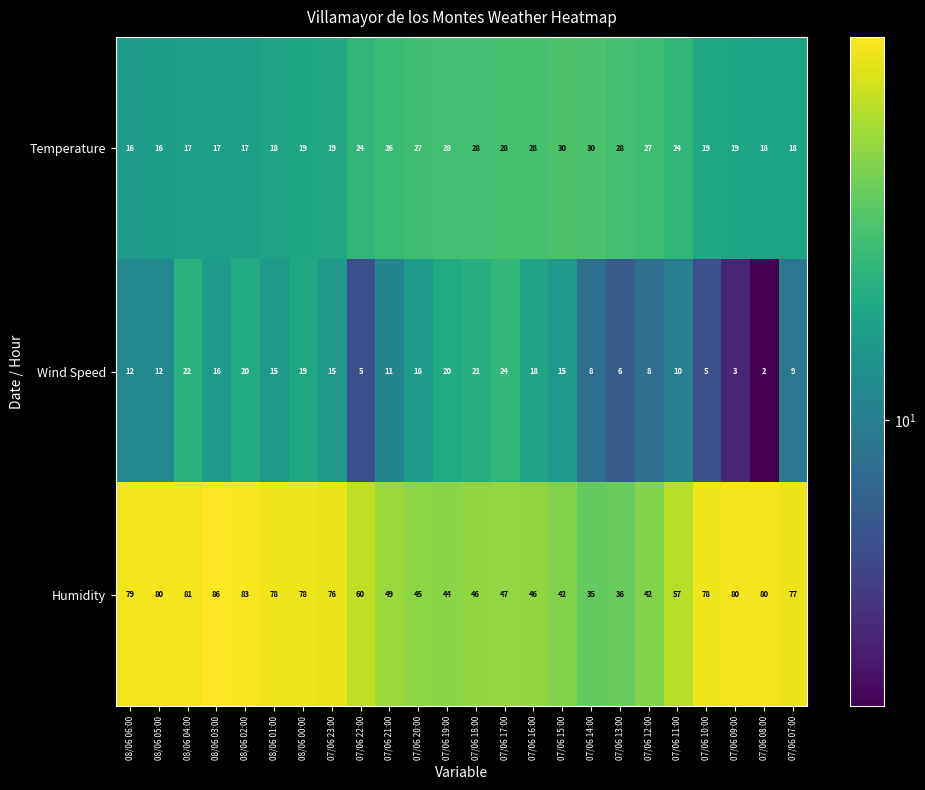

Which series has the largest range (max minus min)?

Humidity